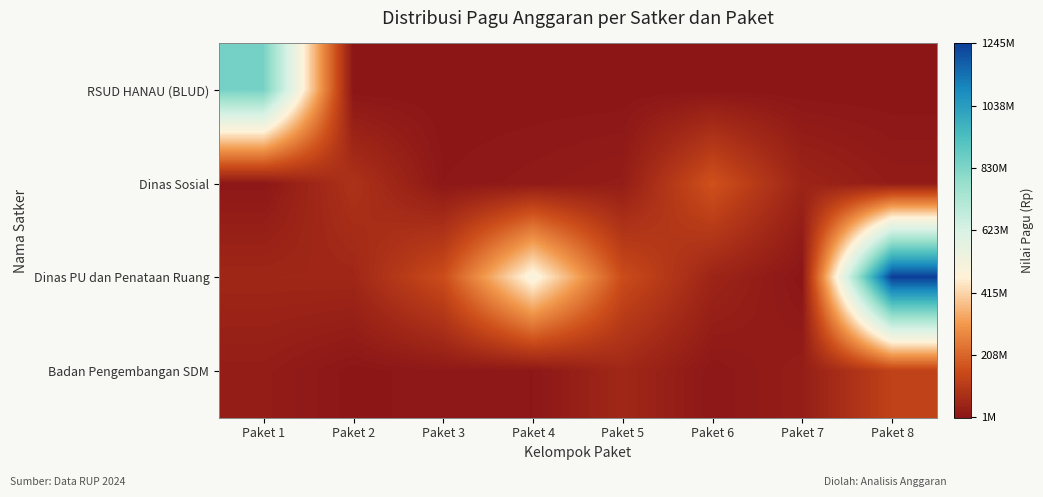

At which category is the sum across all series the highest?

Paket 8